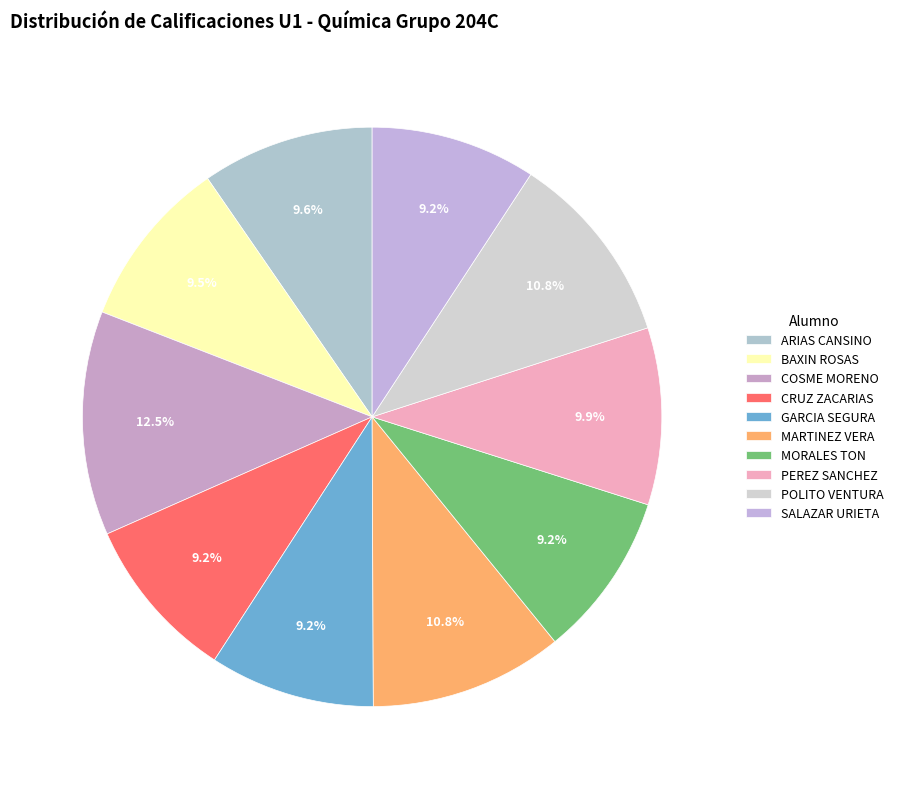

Which category has the biggest portion of the pie?

COSME MORENO